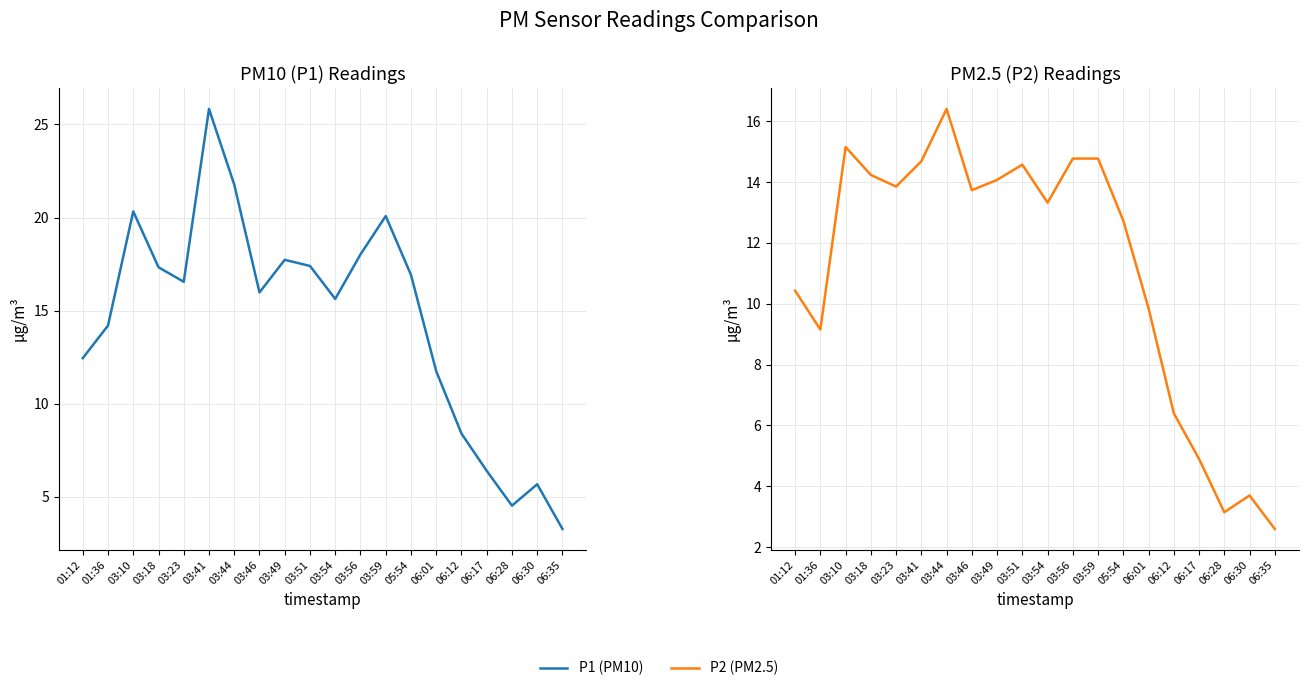

True or false: P1 (PM10) has more than 1 points higher than both neighbors.

True